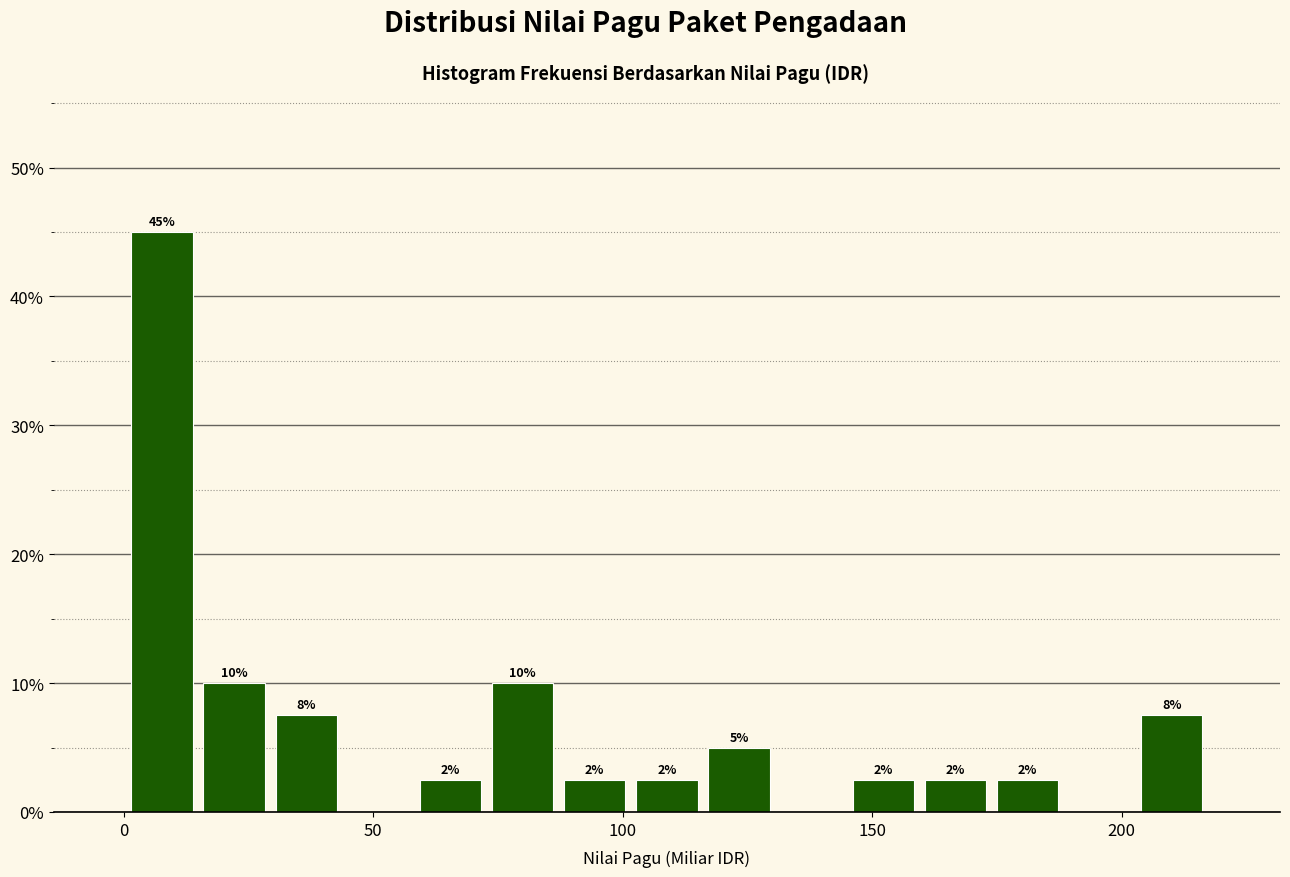

Read against the x-axis, roughly where is the centre of the tallest bar?

10